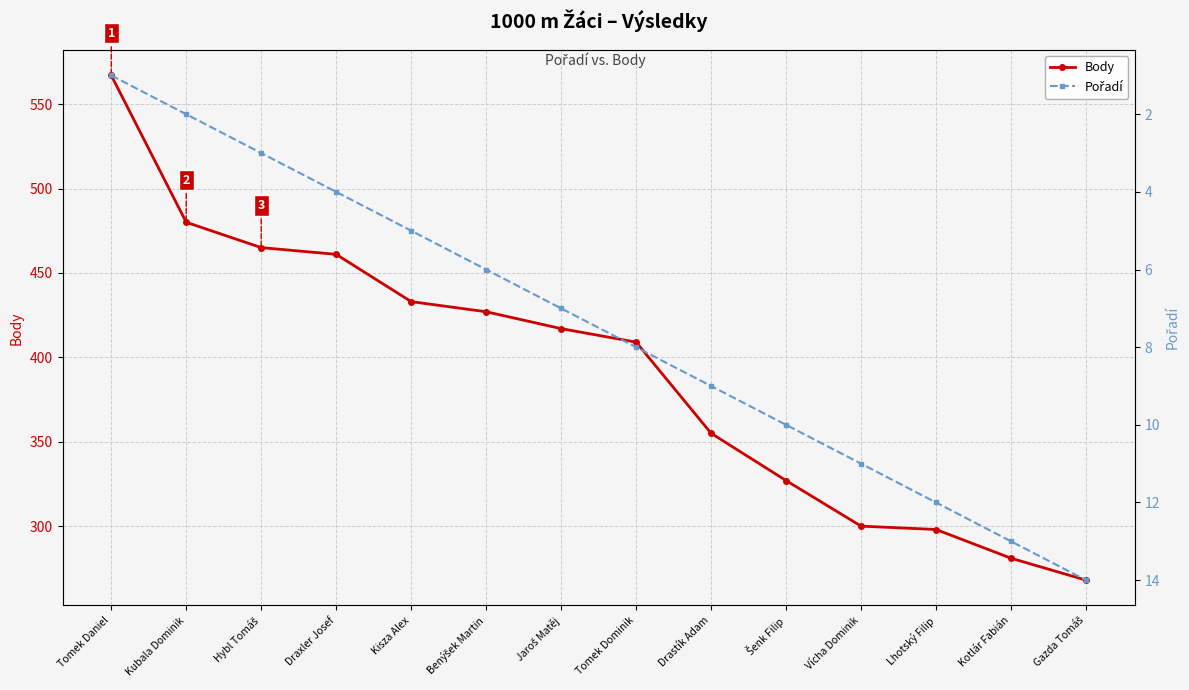

Count the number of data series in this chart.

2